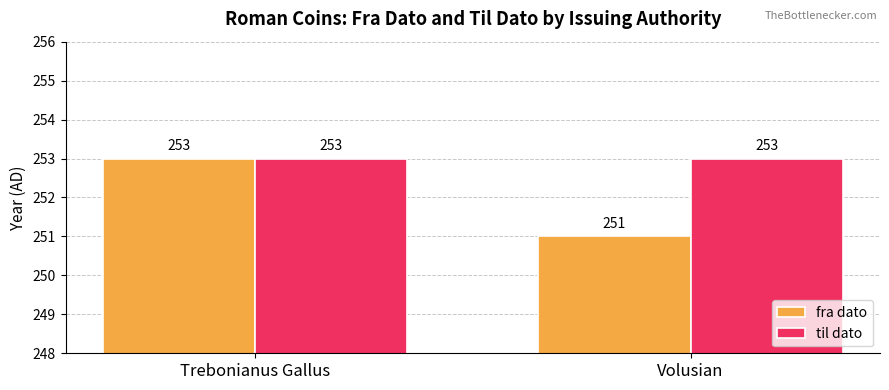

At which label does fra dato reach its minimum?

Volusian